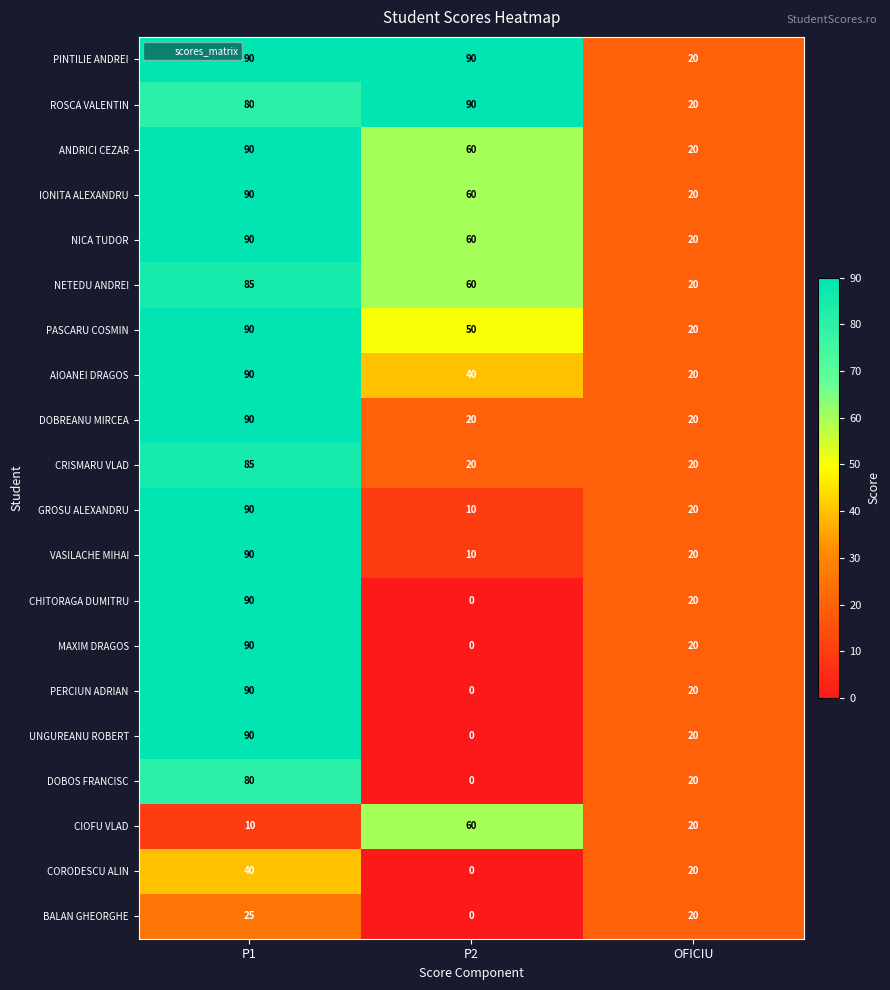

Is it true that CRISMARU VLAD equals 34 at P1?

False